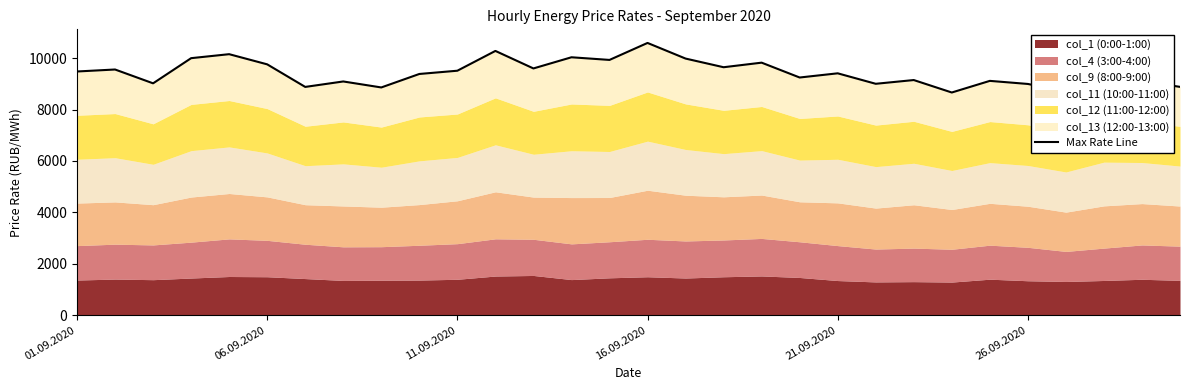

What is the sum of the values at 14 and 16.09.2020?

19929.9